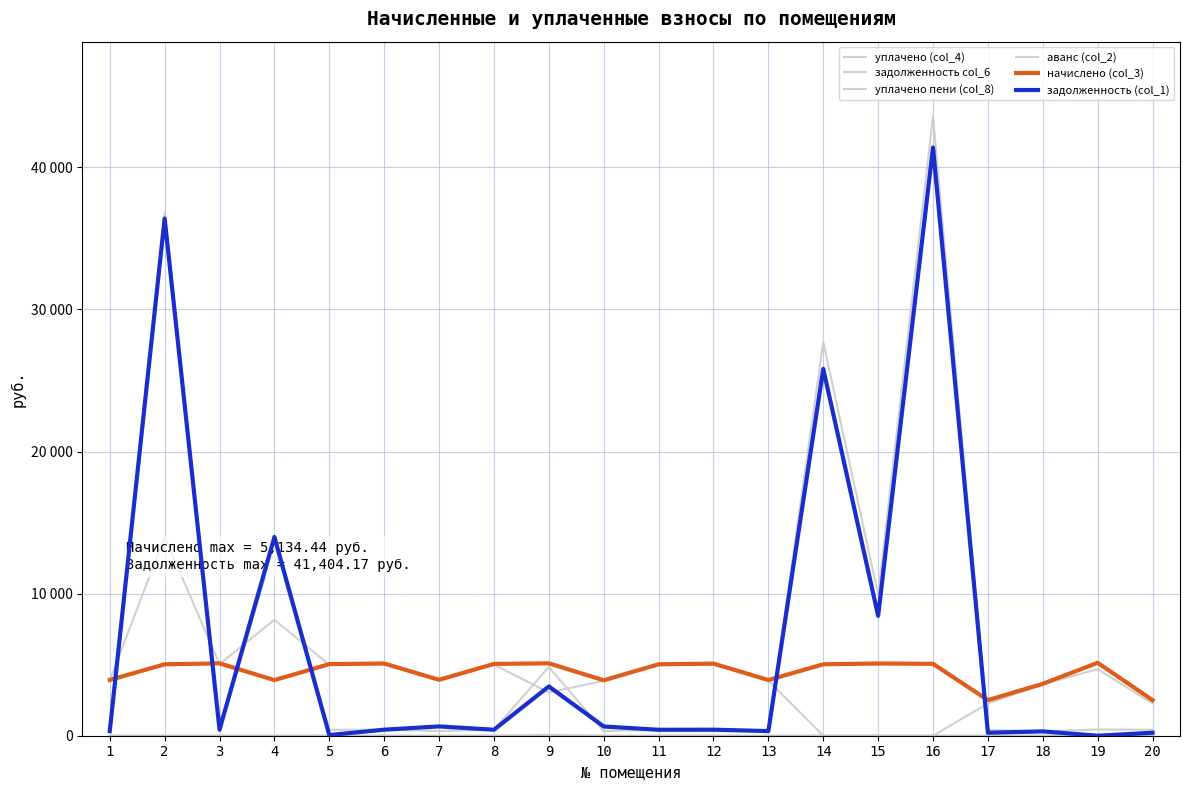

Which has a higher value, 14 or 16?

14